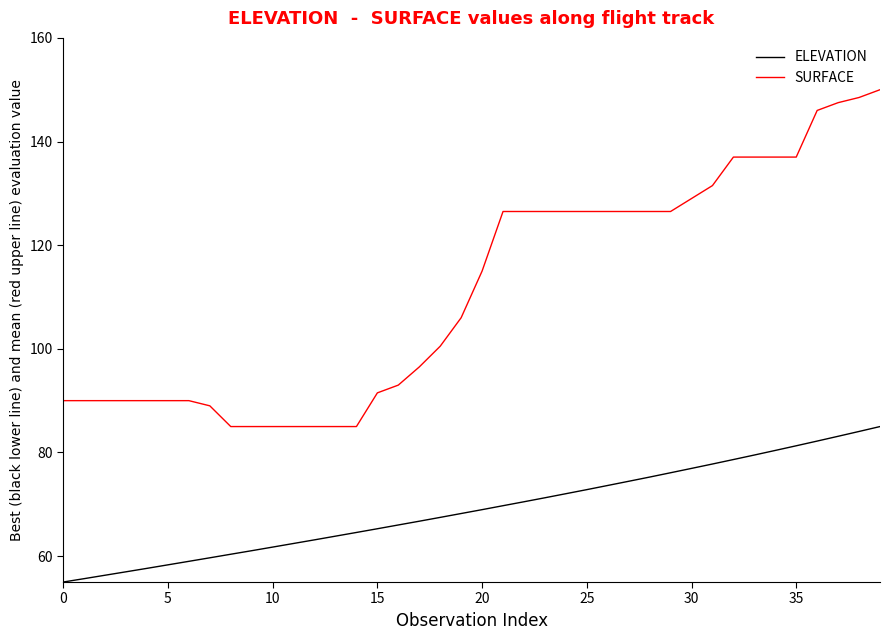

What is the difference between the second highest and minimum values in the ELEVATION series?

29.1